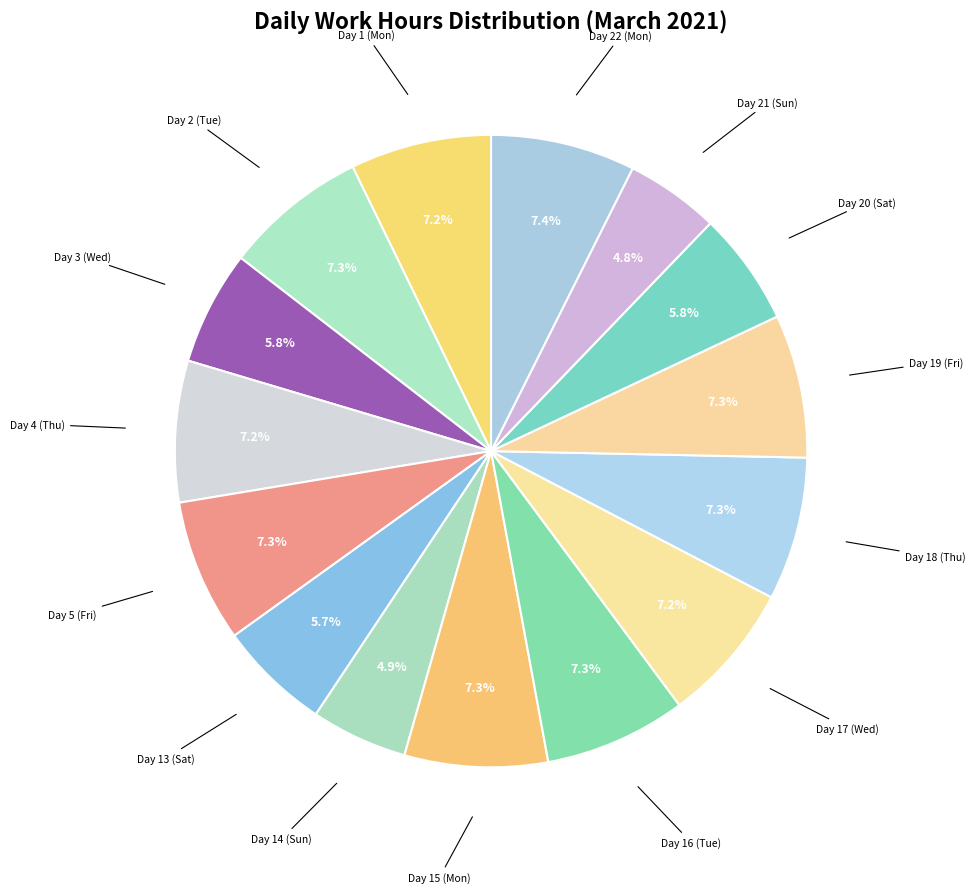

What percentage is NOT represented by Day 2 (Tue)?

92.7%